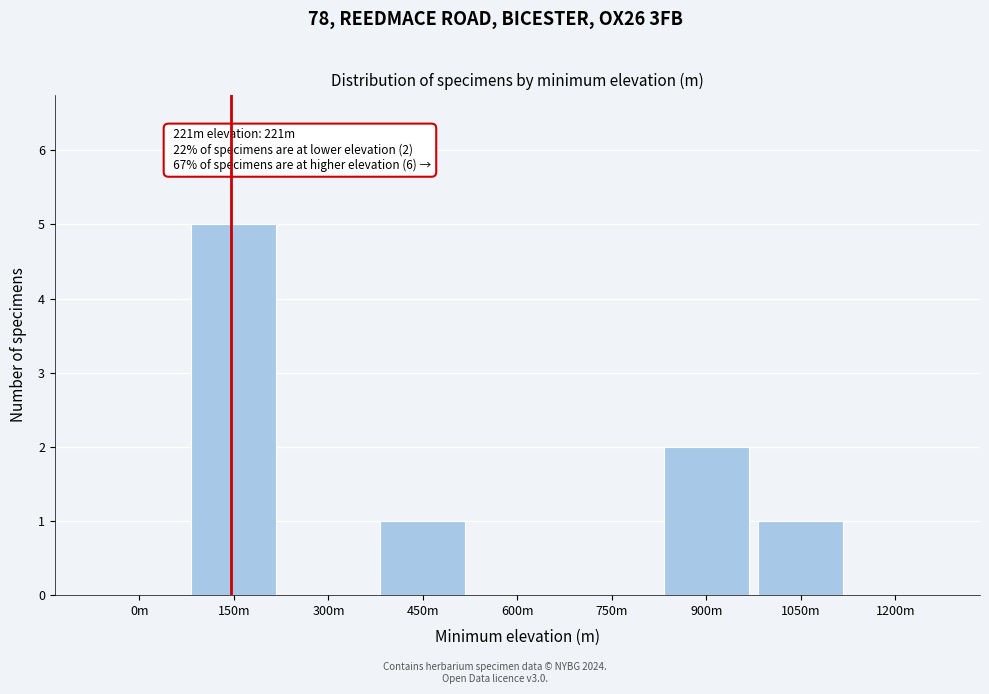

Reading right to left, what are all the values shown in this chart?

1200m=0	1050m=1	900m=2	750m=0	600m=0	450m=1	300m=0	150m=5	0m=0